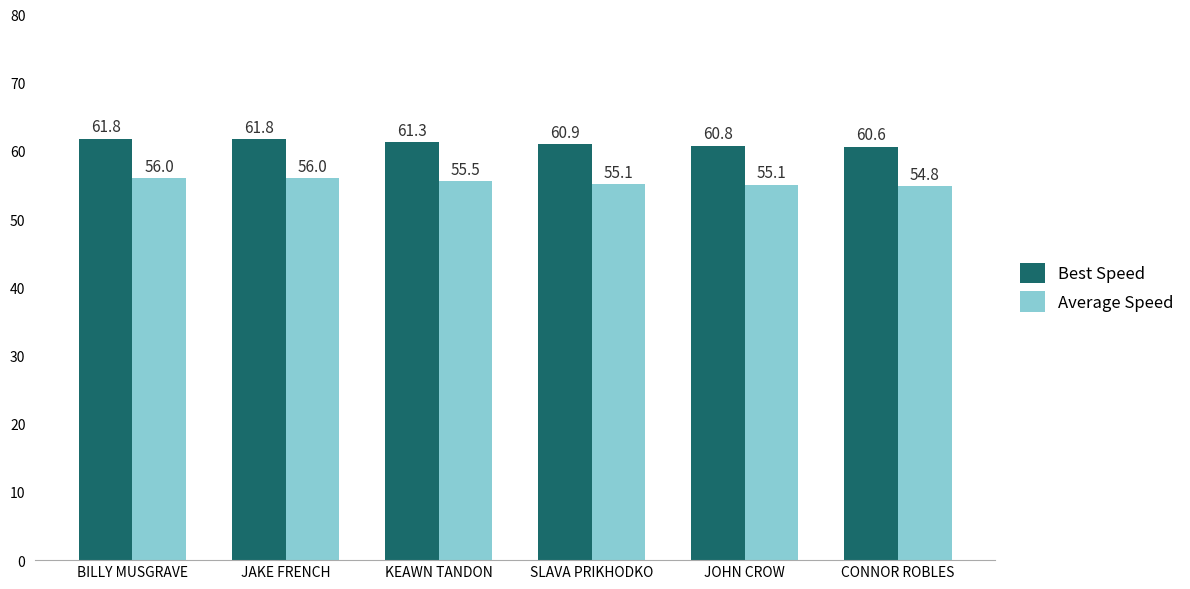

What is the sum of the Average Speed values at JAKE FRENCH and JOHN CROW?

111.0